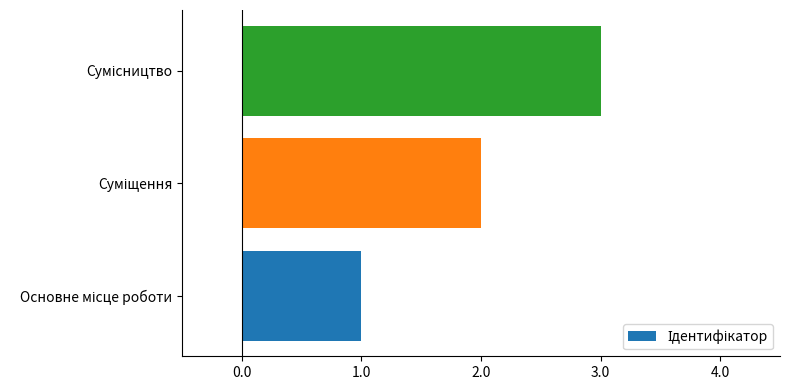

Are the bars grouped side by side (vs. stacked)?

No